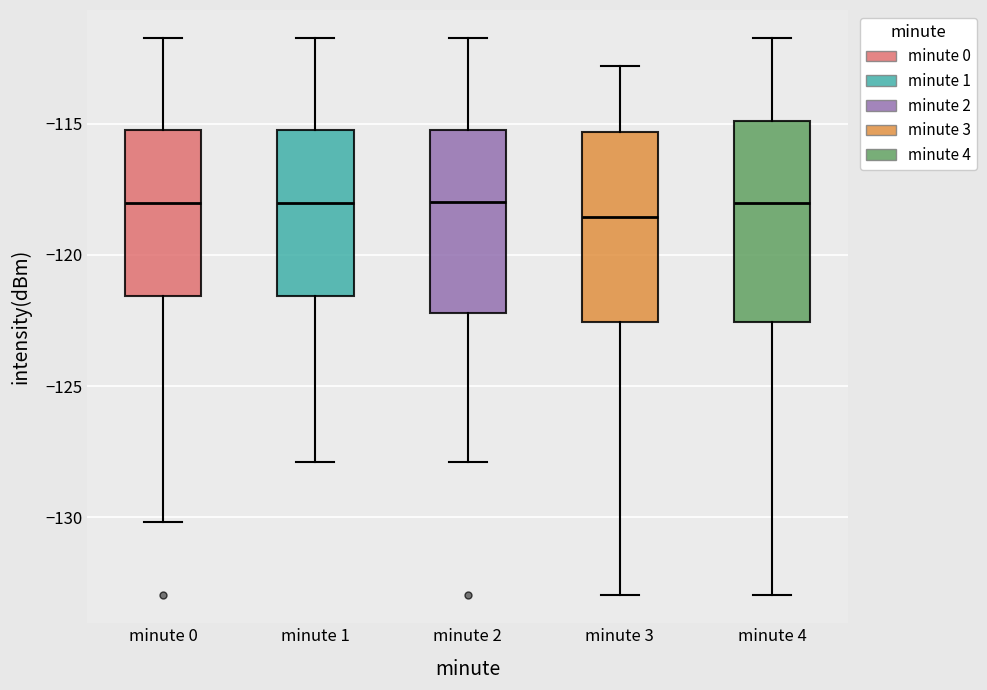

Where is the lower edge of the box for minute 2 on the y-axis? The values are not printed on the chart, so give them approximately, as read against the axis.

-122.0